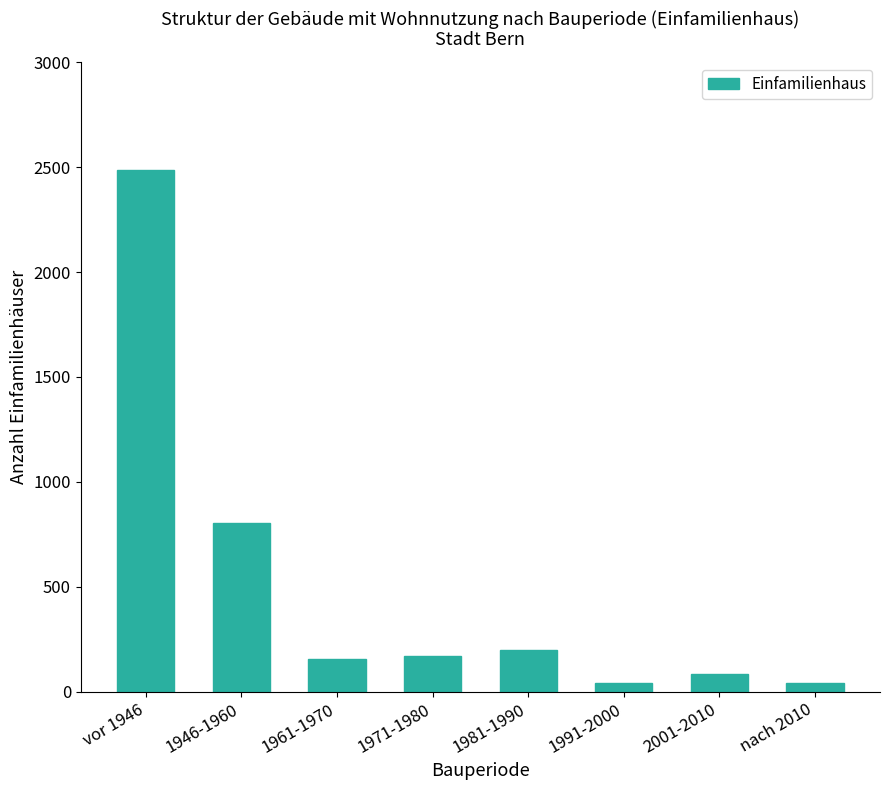

The value at vor 1946 is 2486. True or false?

True